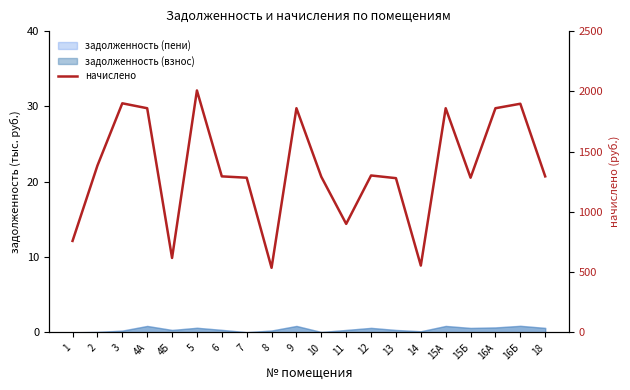

What position from the right is 3?

18